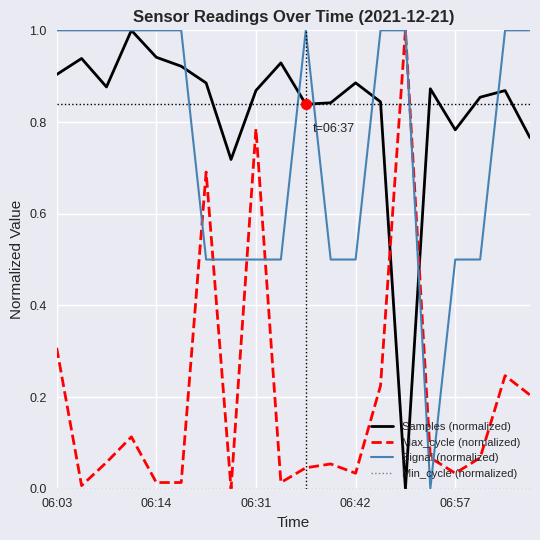

True or false: Max_cycle (normalized) and Samples (normalized) intersect in this chart.

True